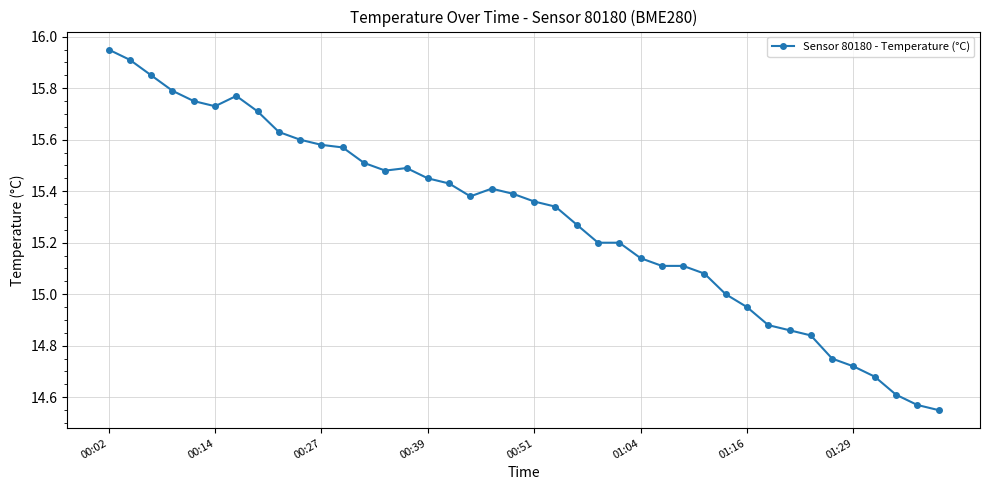

True or false: the data has more than 2 interior local peaks.

True